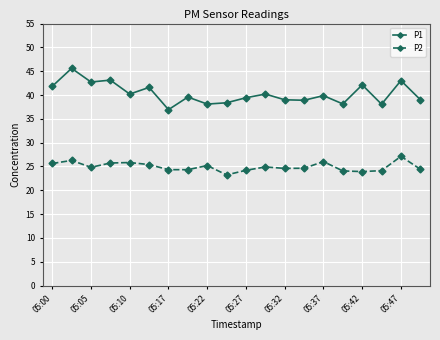

What is the minimum value shown in the chart?

23.2